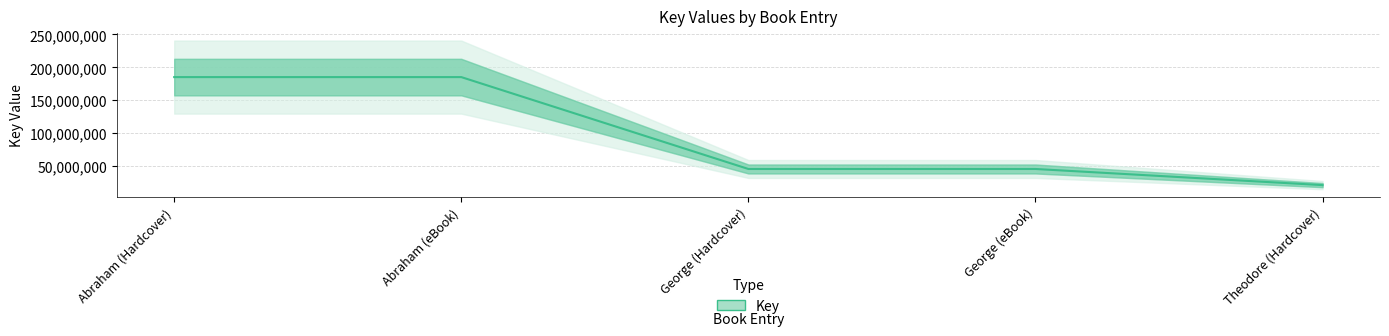

What is the minimum value shown in the chart?

20863229